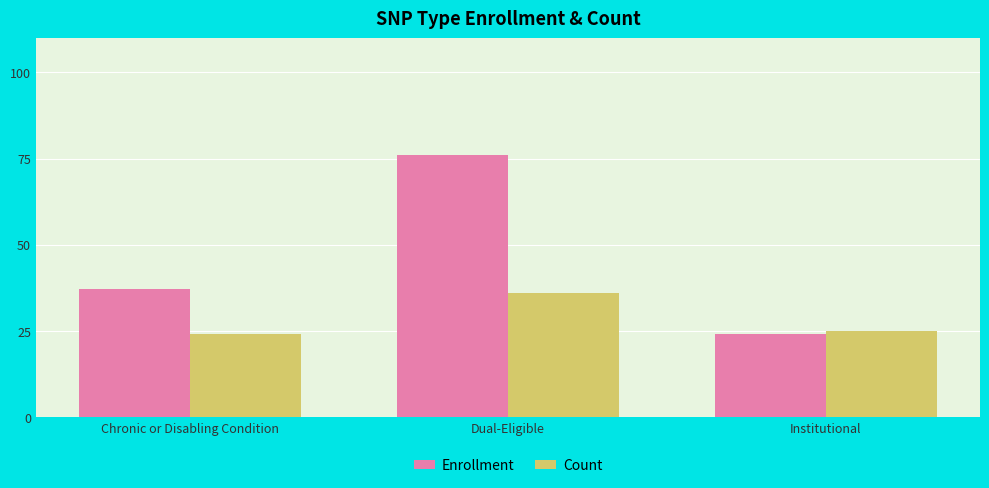

Is the value of Enrollment at Chronic or Disabling Condition greater than the value of Count at Institutional?

Yes